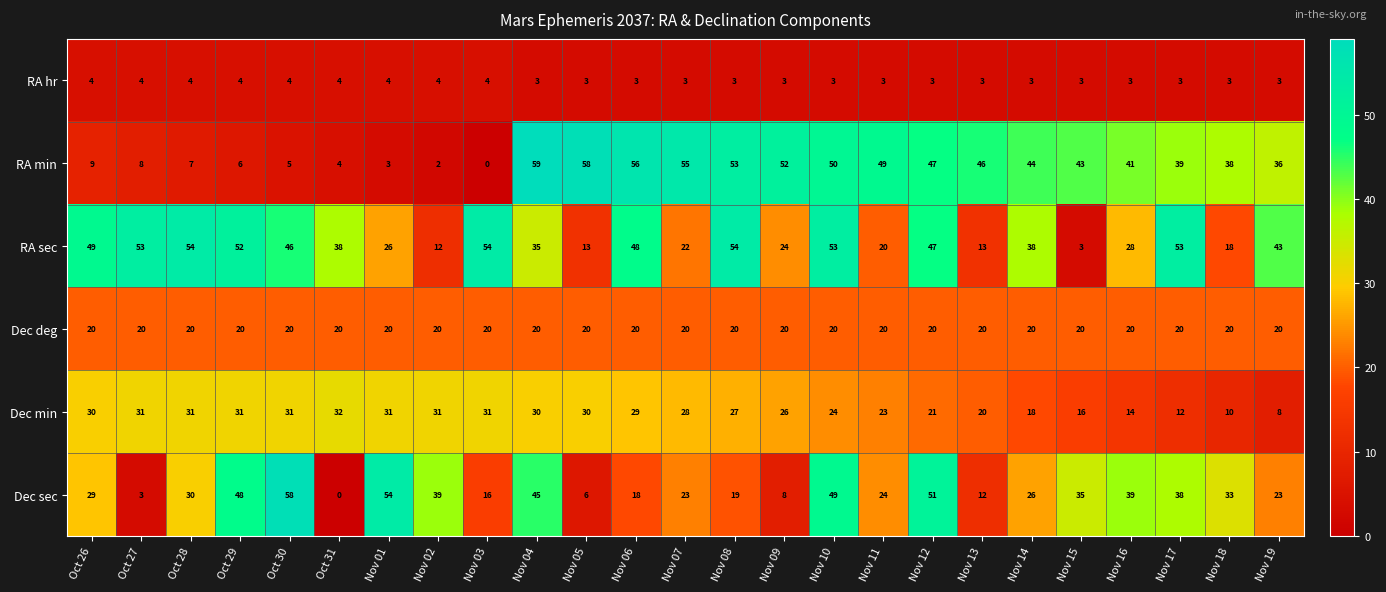

What is the sum of the Dec deg values at Nov 19 and Oct 31?

40